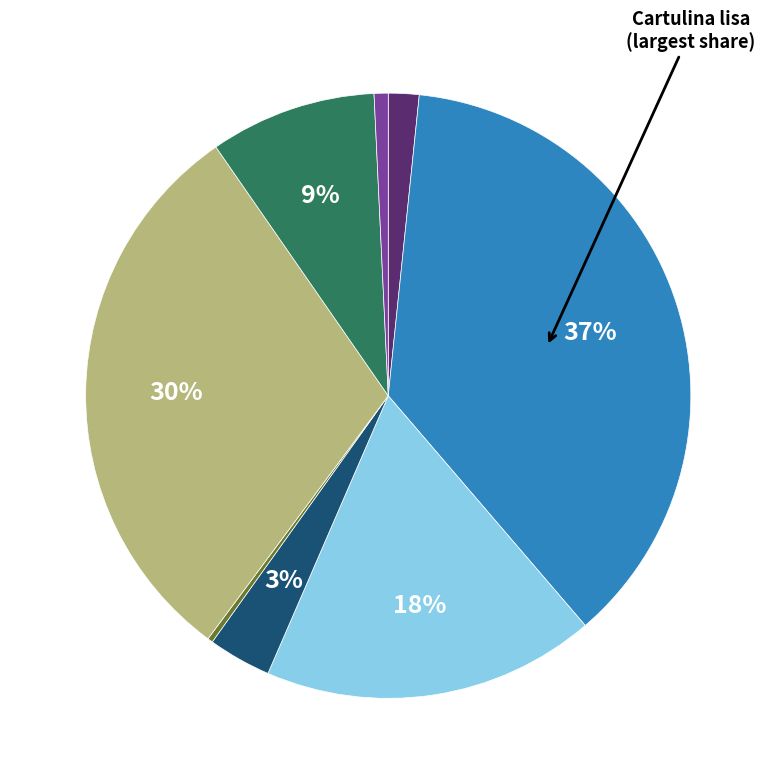

Does any single category account for the majority?

No